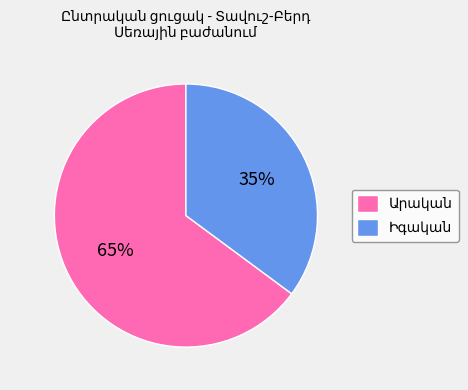

How many slices are in this pie chart?

2